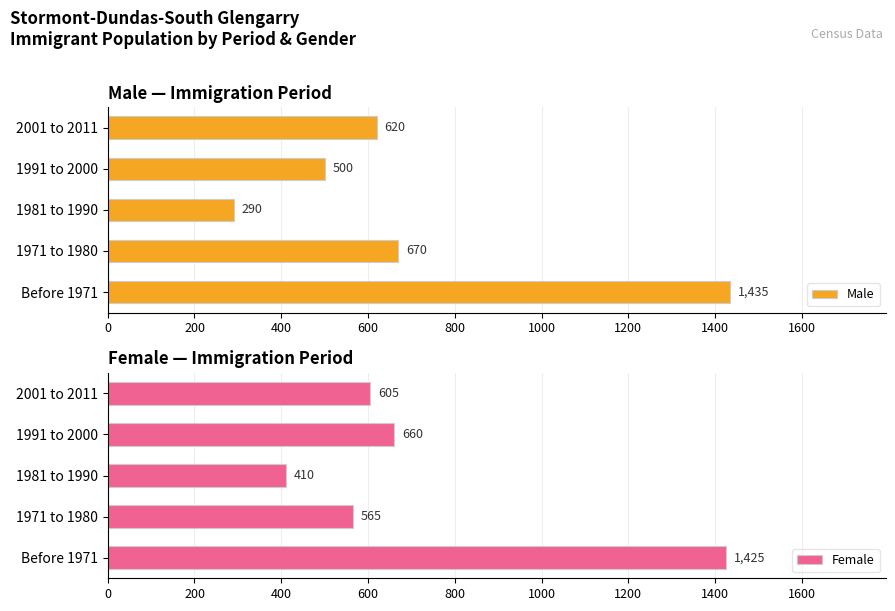

Reading left to right, extract all data points from this chart.

Male: 1435	670	290	500	620
Female: 1425	565	410	660	605